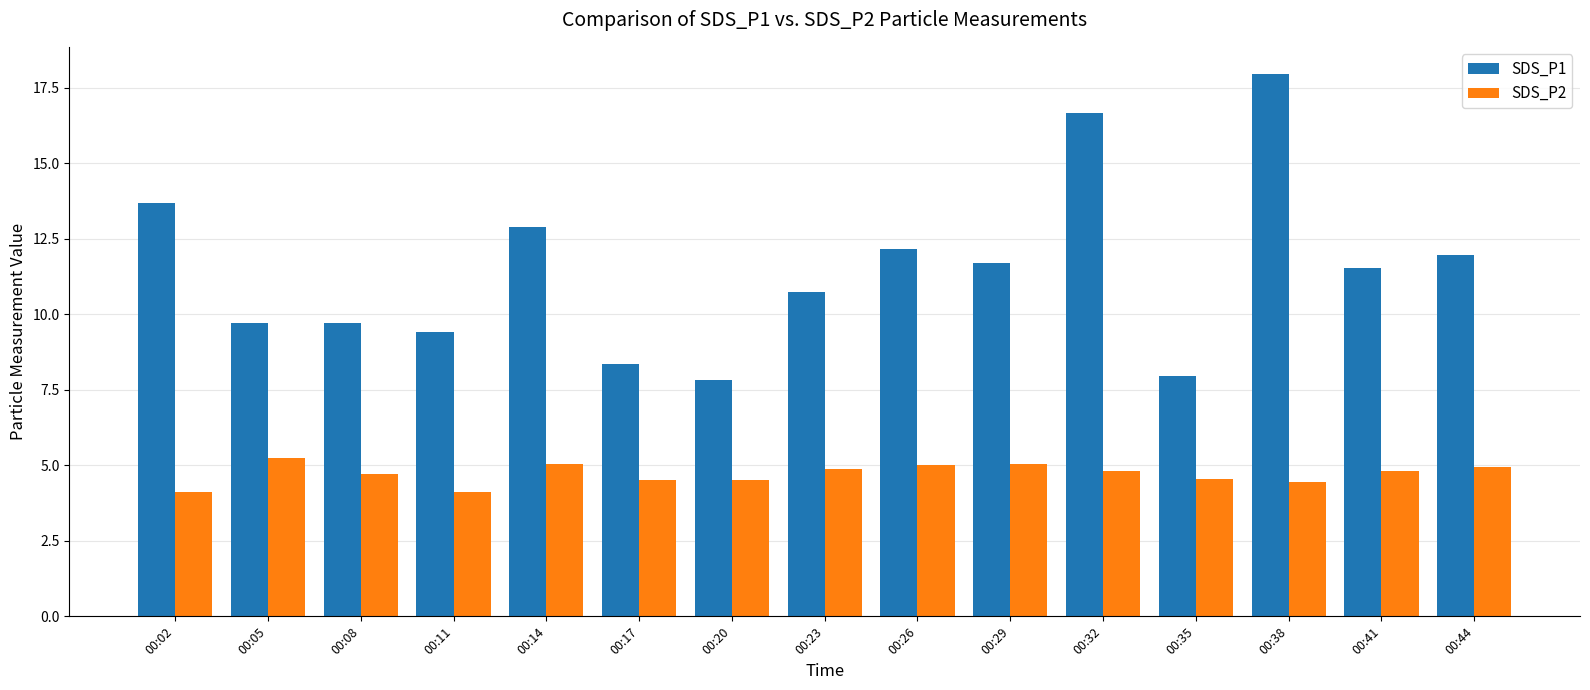

What is the sum of the SDS_P1 values at 00:20 and 00:11?

17.2